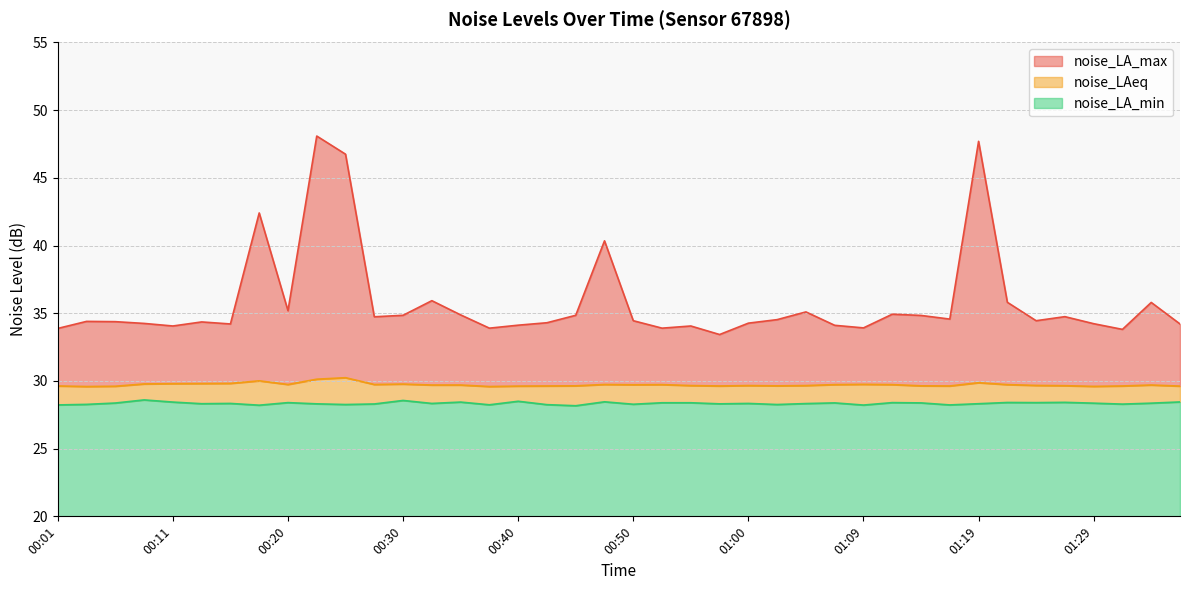

True or false: noise_LA_min has more than 0 interior local peaks.

True